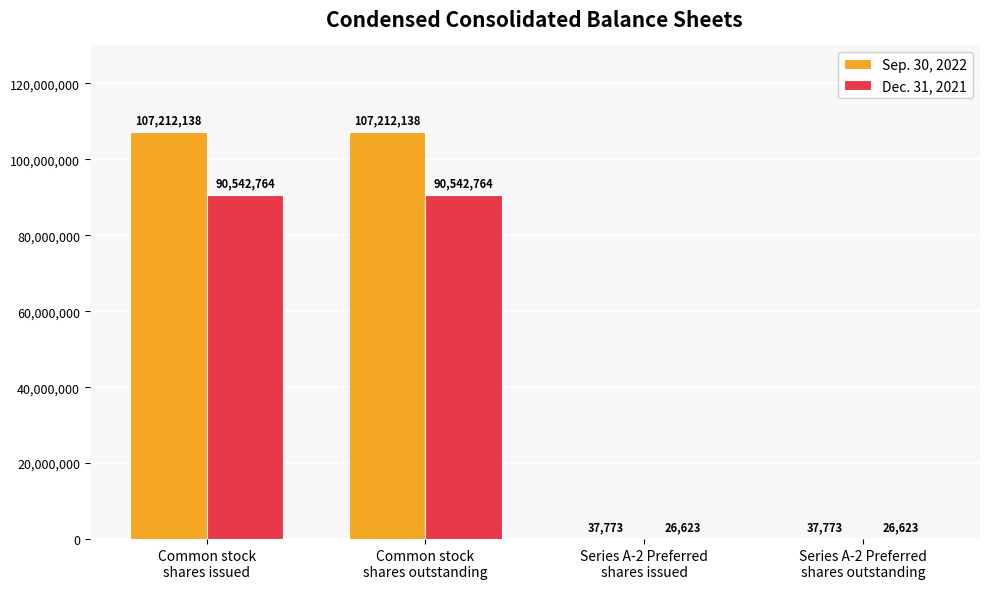

What is the sum of all Sep. 30, 2022 values?

214499822